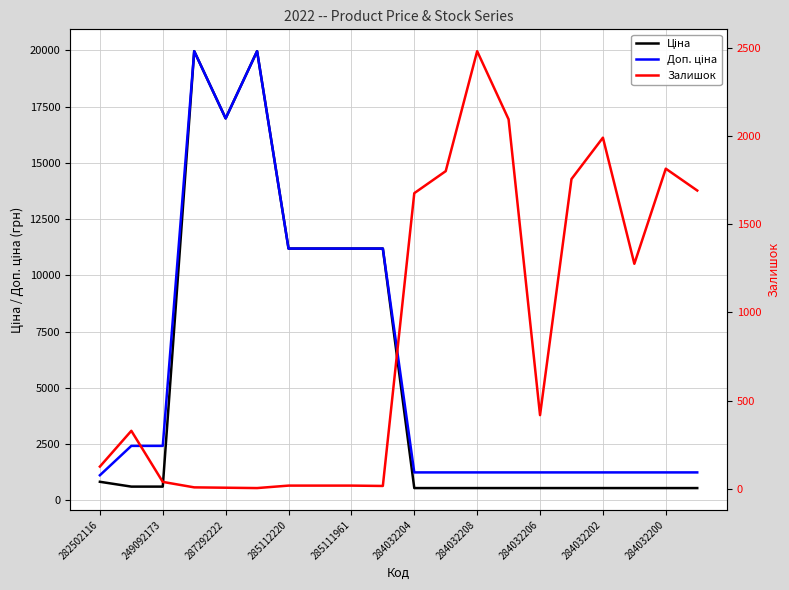

True or false: Доп. ціна has more than 0 interior local peaks.

True